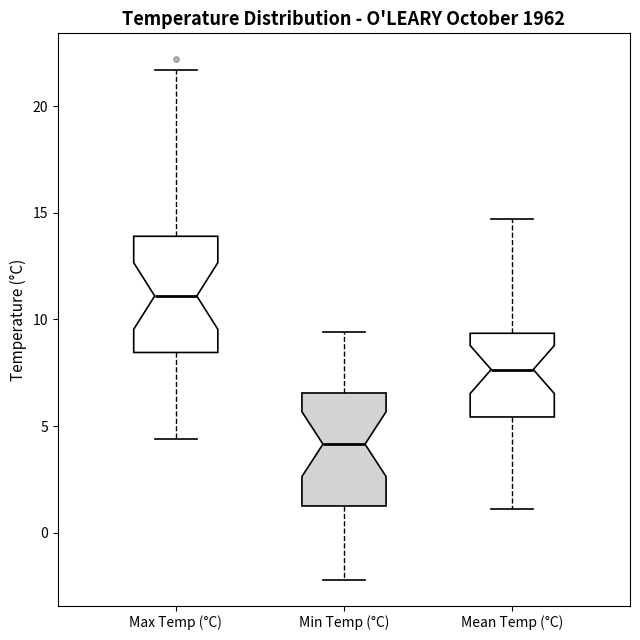

Reading left to right, transcribe this box plot: for each box, give where its median line is, the range the box spans, and where its two whiskers end, as read against the y-axis. The values are not printed on the chart, so give them approximately, as read against the axis.

Max Temp (°C): median 11.0, box 8.5 to 14.0, whiskers 4.5 to 21.5
Min Temp (°C): median 4.0, box 1.5 to 6.5, whiskers -2.0 to 9.5
Mean Temp (°C): median 7.5, box 5.5 to 9.5, whiskers 1.0 to 14.5